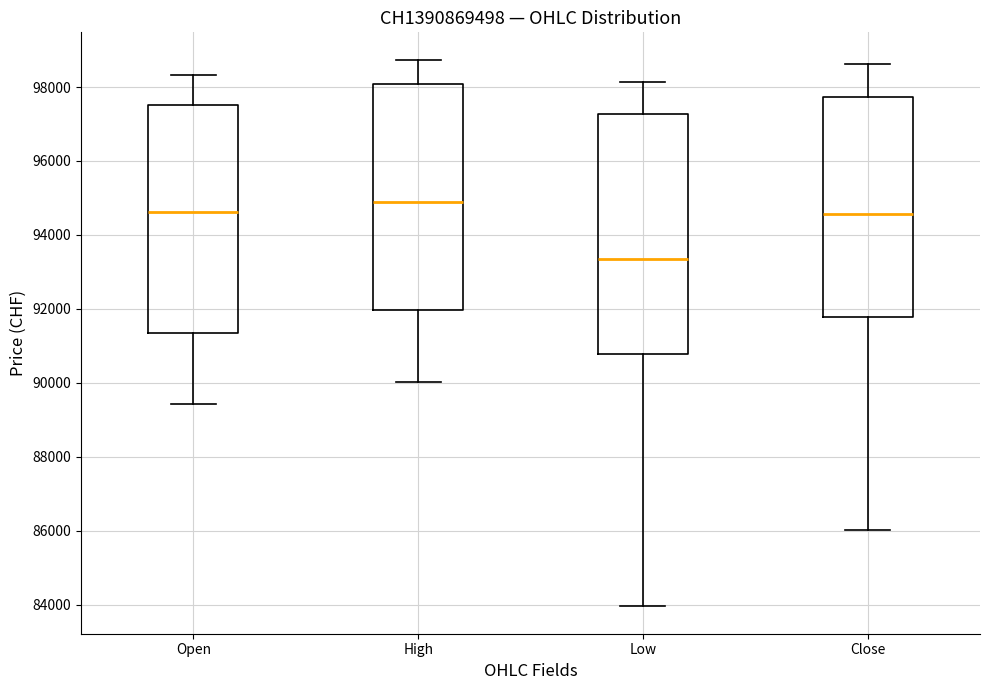

Where is the lower edge of the box for Close on the y-axis? The values are not printed on the chart, so give them approximately, as read against the axis.

91800